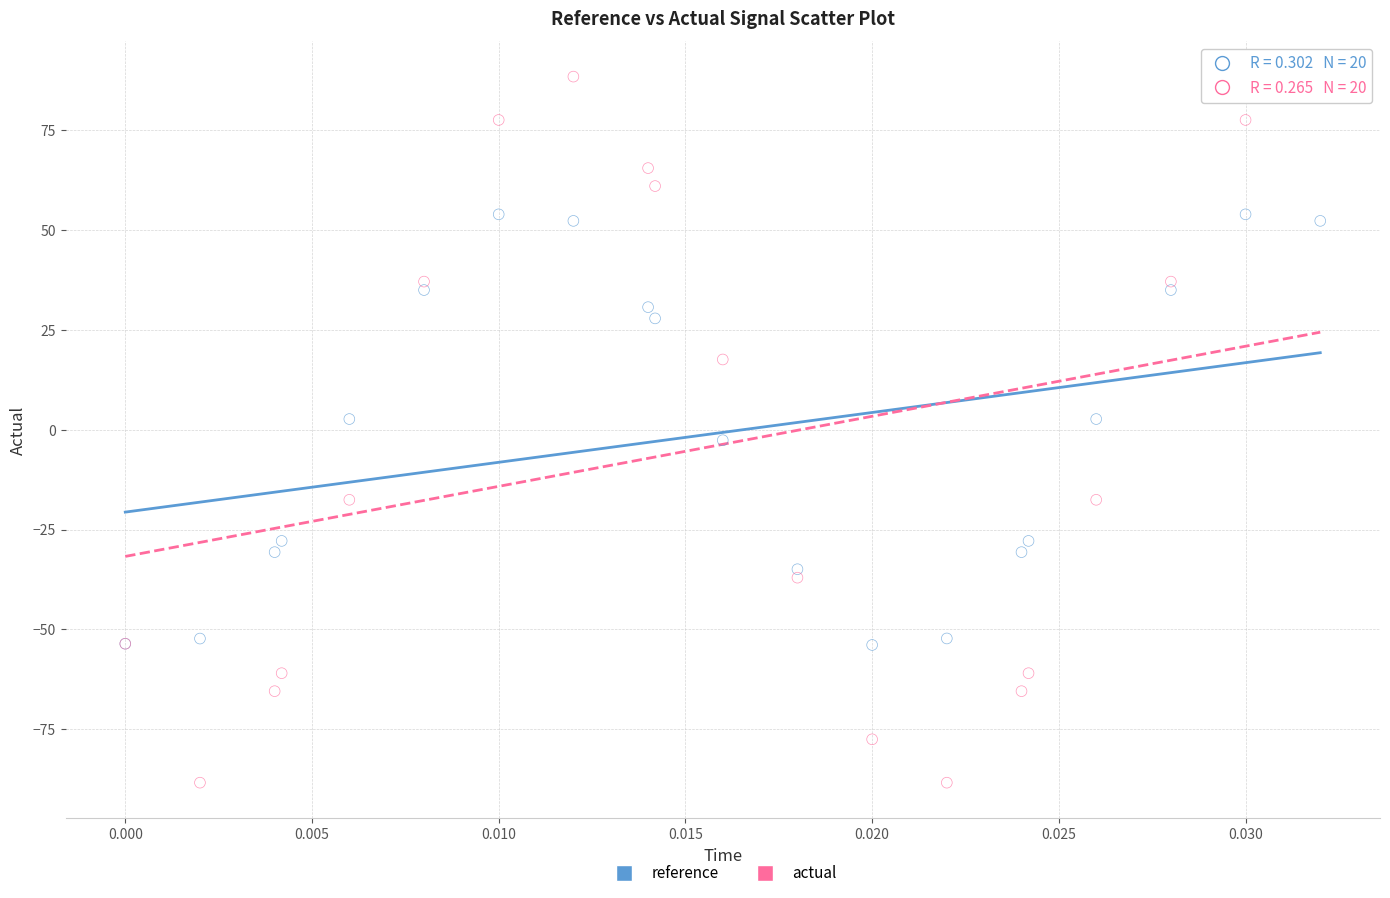

Which series contains the lowest Y value?

actual